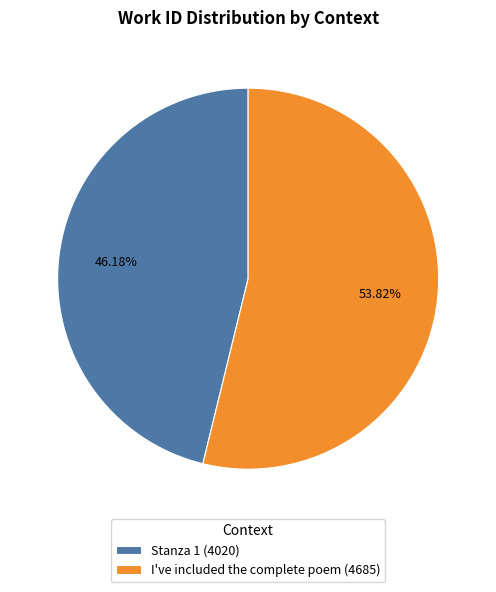

The Stanza 1 slice represents 46% of the pie. True or false?

True